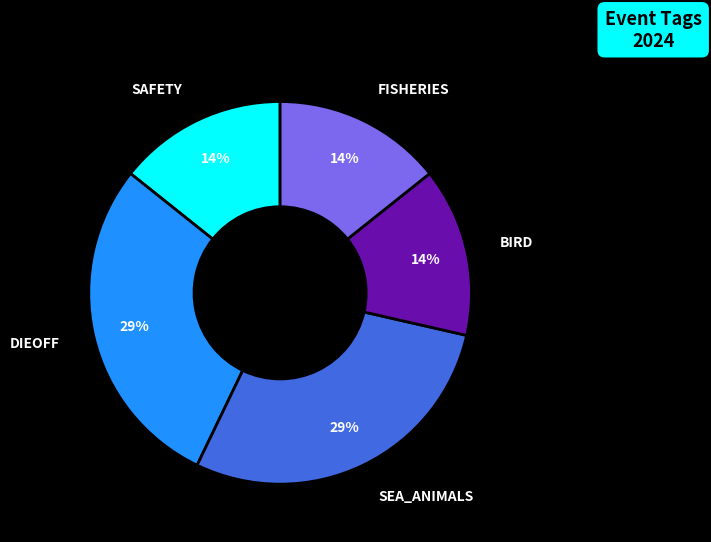

What percentage is the DIEOFF slice, to the nearest percent?

29%